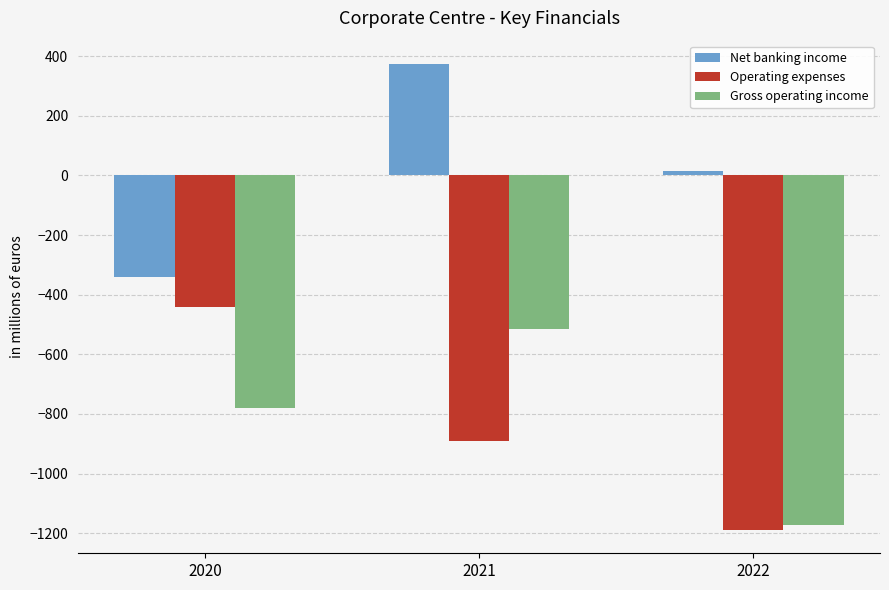

What are all the series names shown in the legend?

Net banking income, Operating expenses, Gross operating income